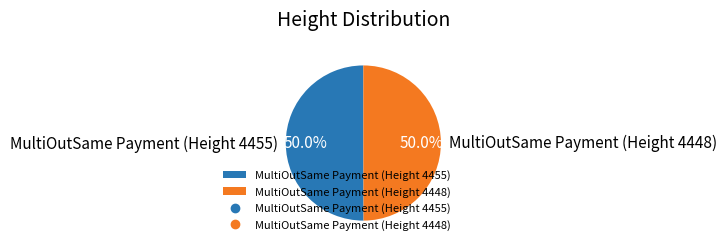

Approximately how many times larger is the value at MultiOutSame Payment (Height 4448) compared to MultiOutSame Payment (Height 4455)?

1.0